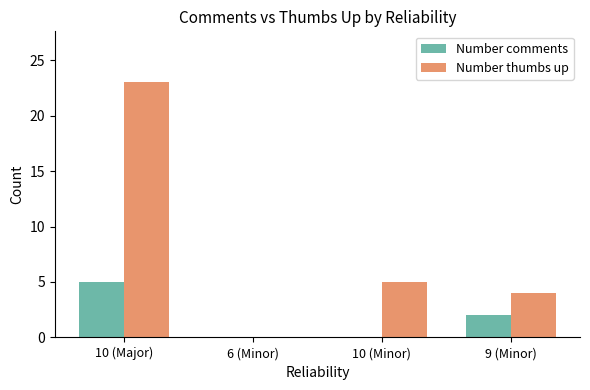

At which label does Number comments first exceed 2?

10 (Major)